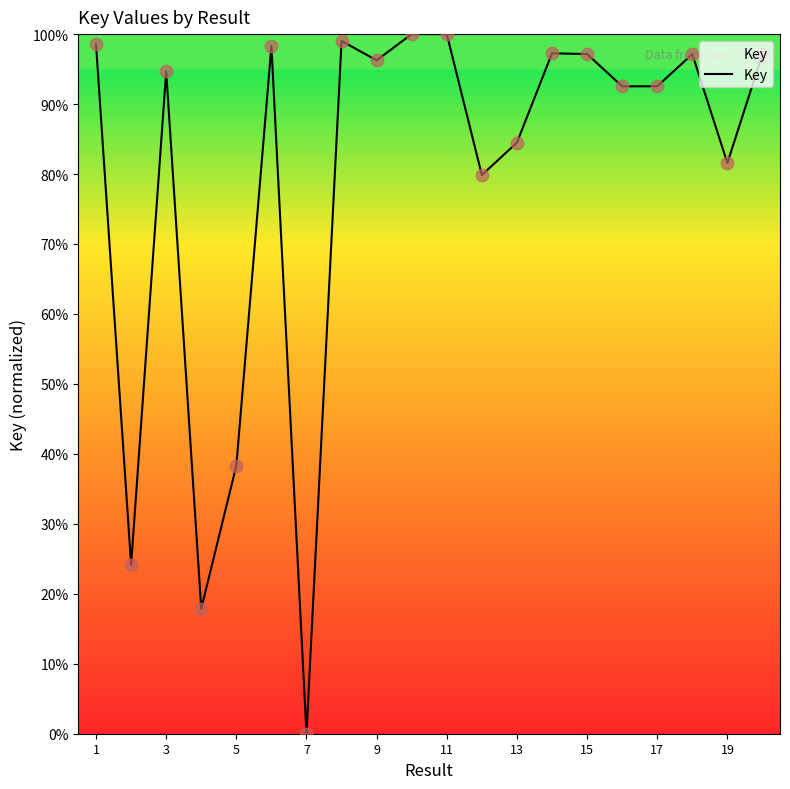

What is the greatest value displayed?

100.0